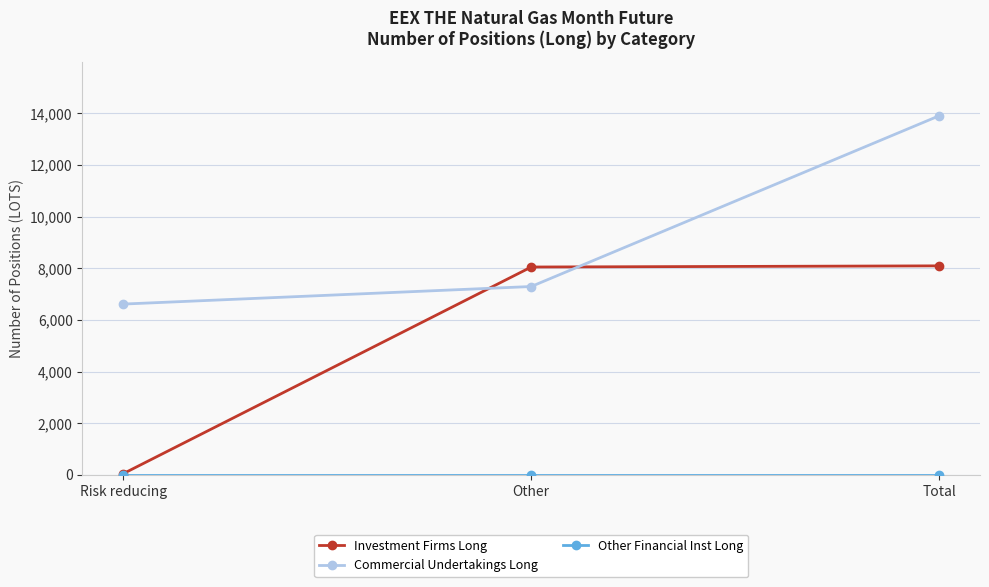

The value of Commercial Undertakings Long at Other is 9952. True or false?

False